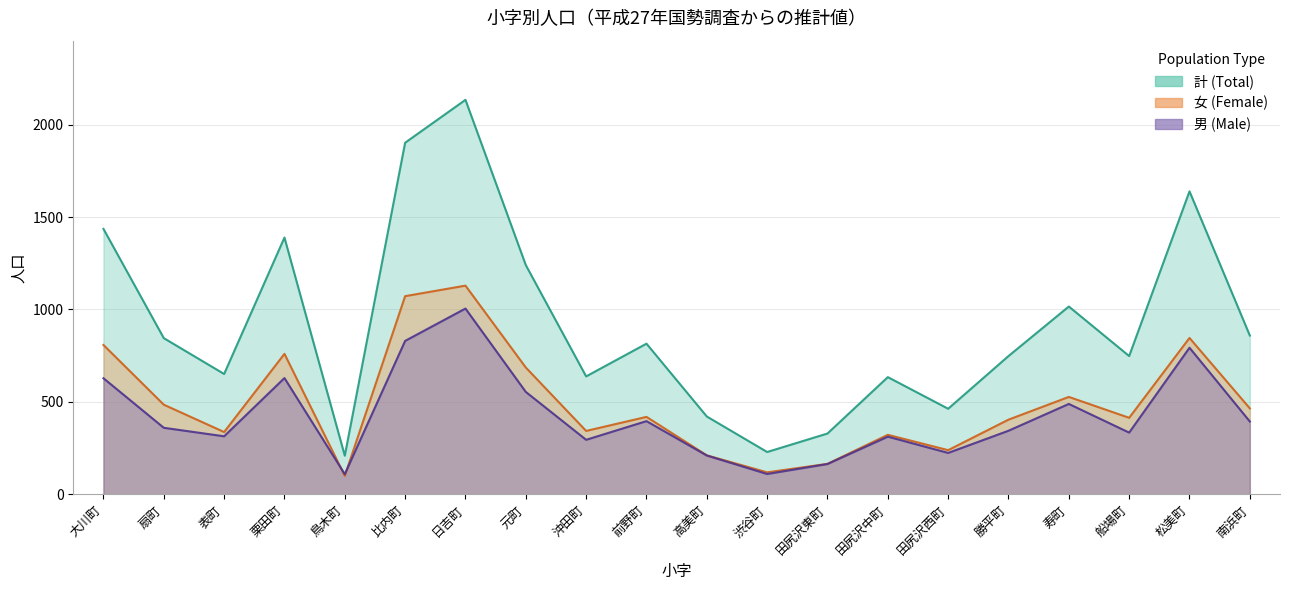

The value of 女 at 松美町 is 378. True or false?

False